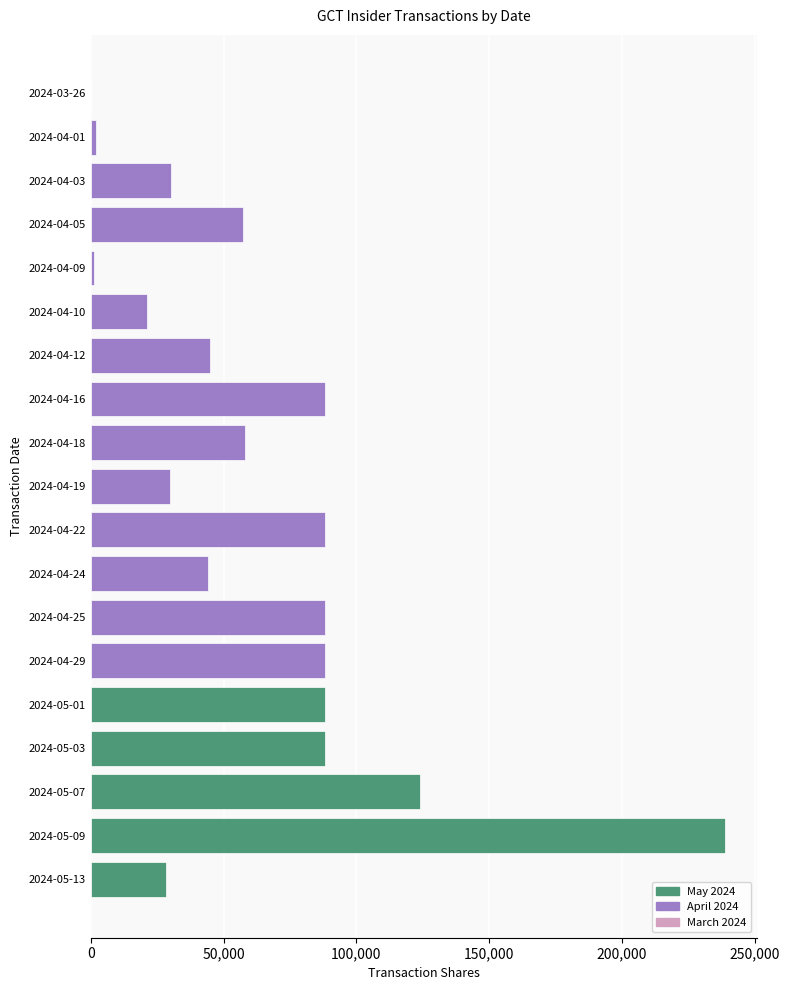

Is it true that the value at 2024-04-24 is 44000?

True